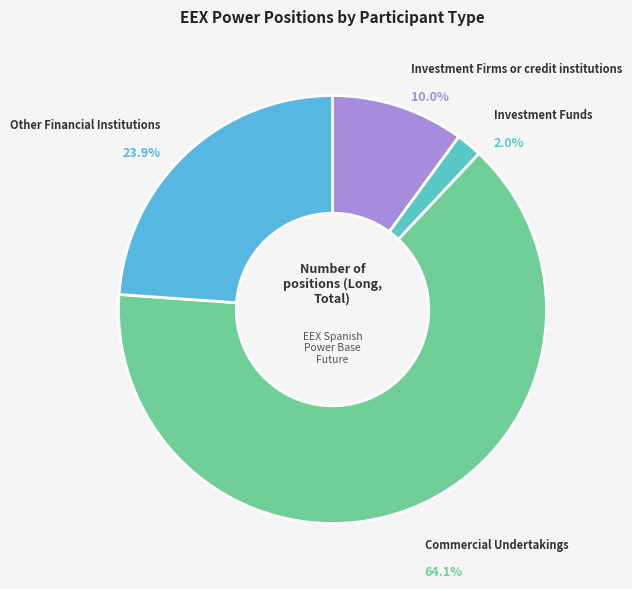

The Investment Firms or credit institutions slice represents 19% of the pie. True or false?

False